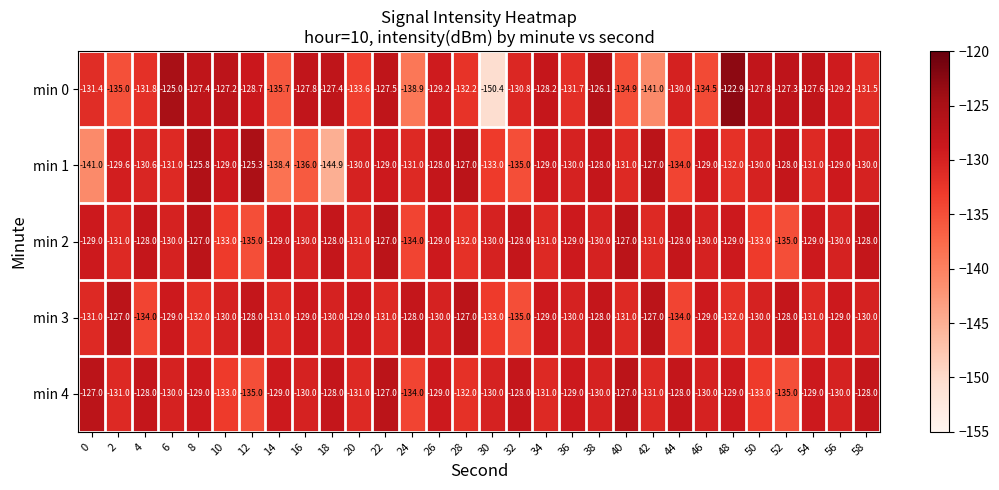

What is the difference between the highest and lowest values at 16?

8.2